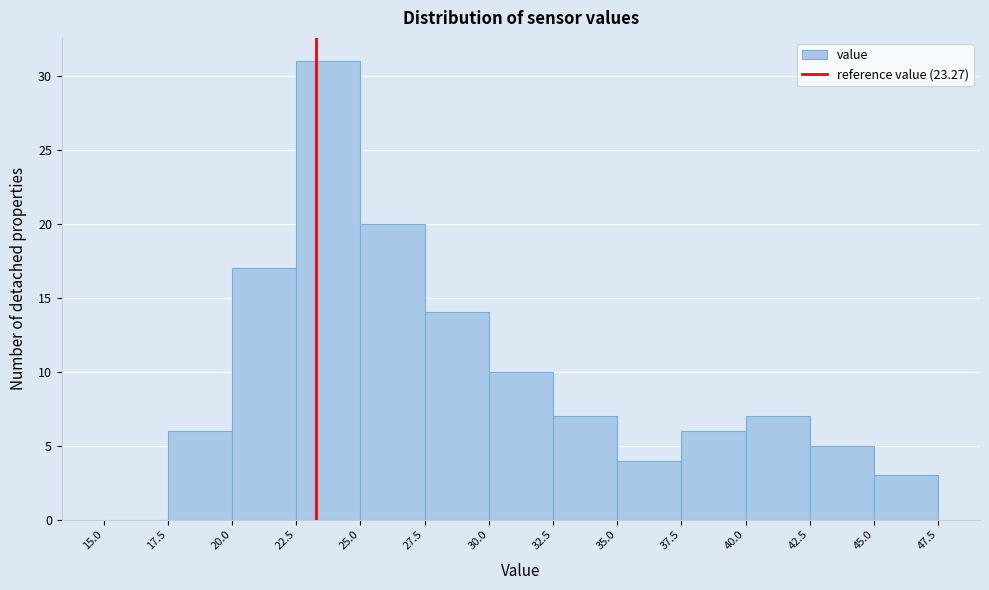

How tall is the bar that spans 37.5 to 40.0 on the x-axis? The values are not printed on the chart, so give them approximately, as read against the axis.

6